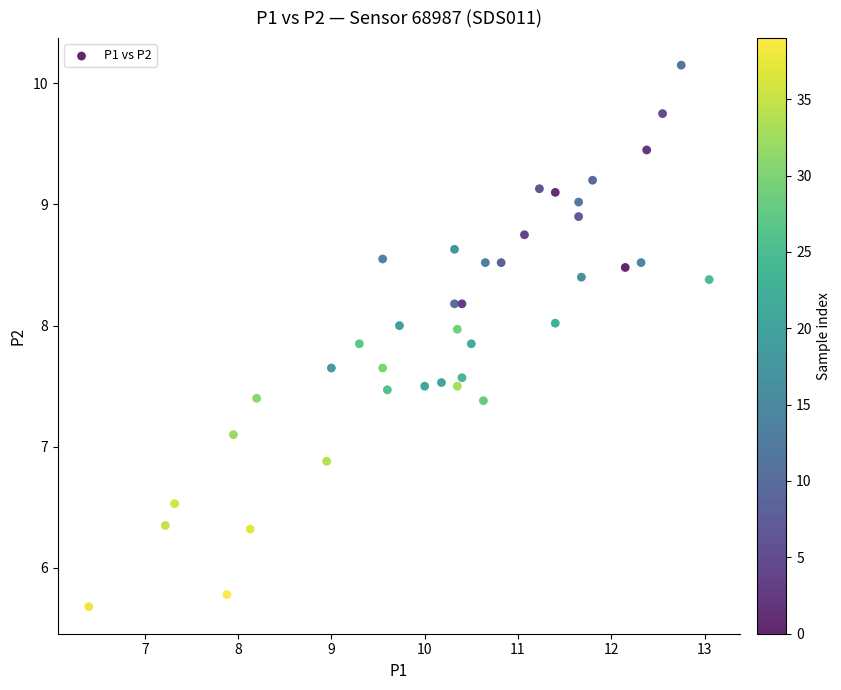

What is the range of X values (max minus min)?

6.7